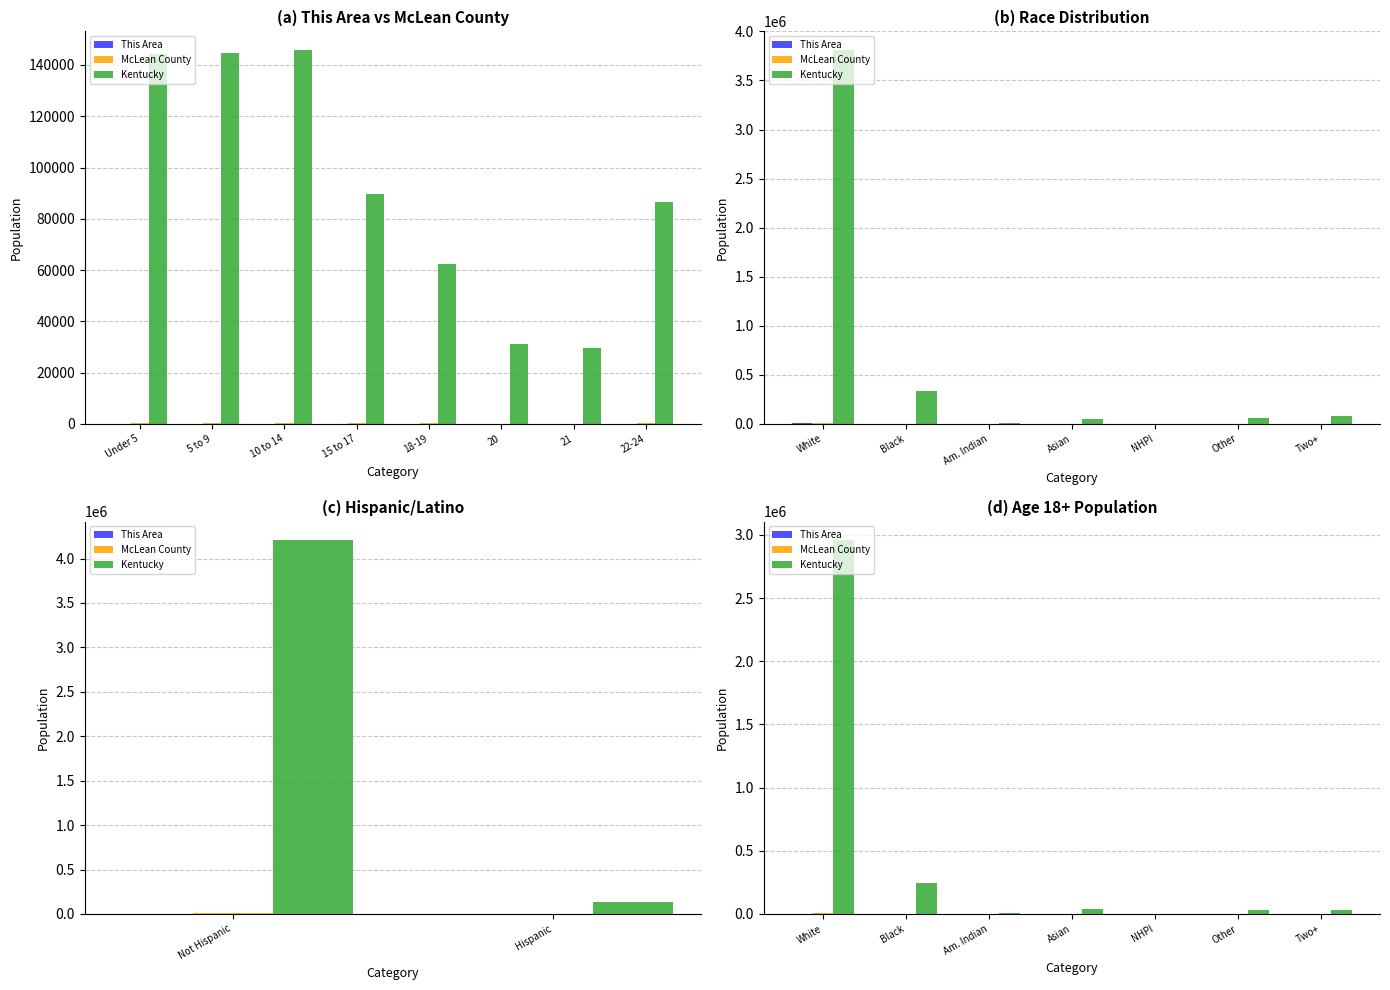

How many bars are there in total?

21